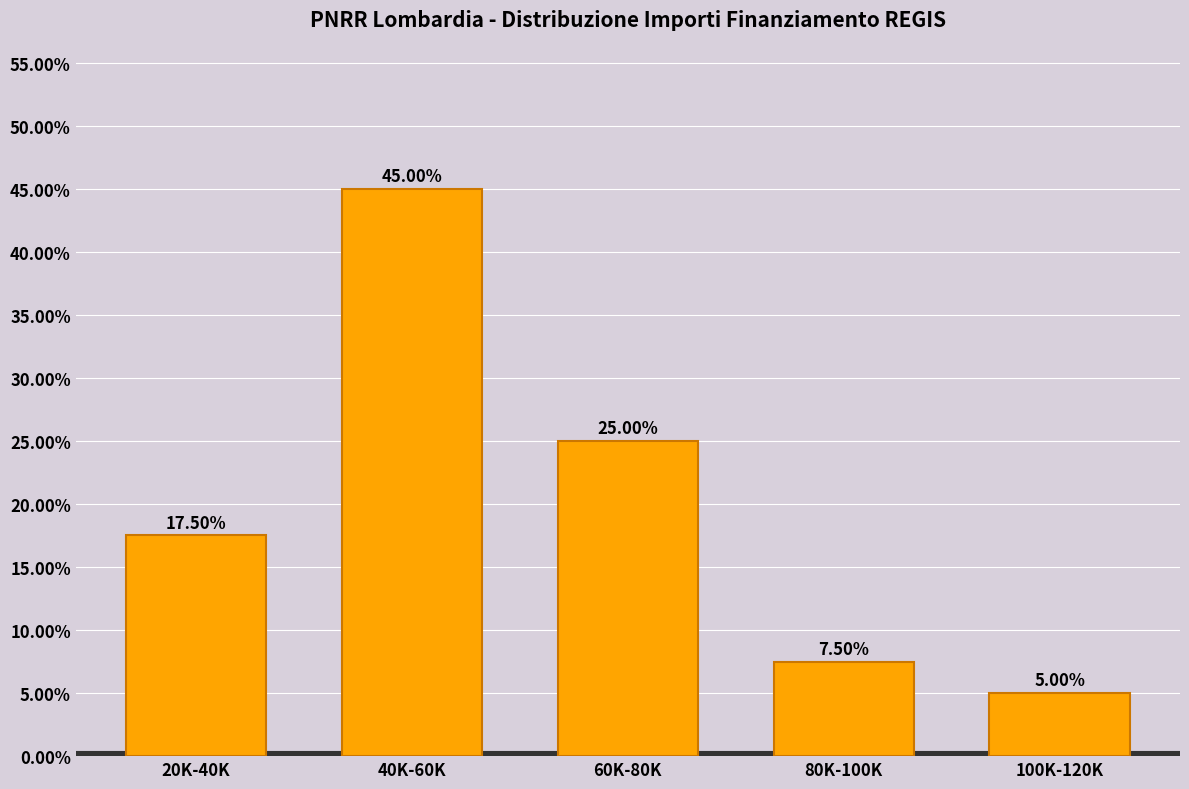

Between 100K-120K and 20K-40K, which is larger?

20K-40K